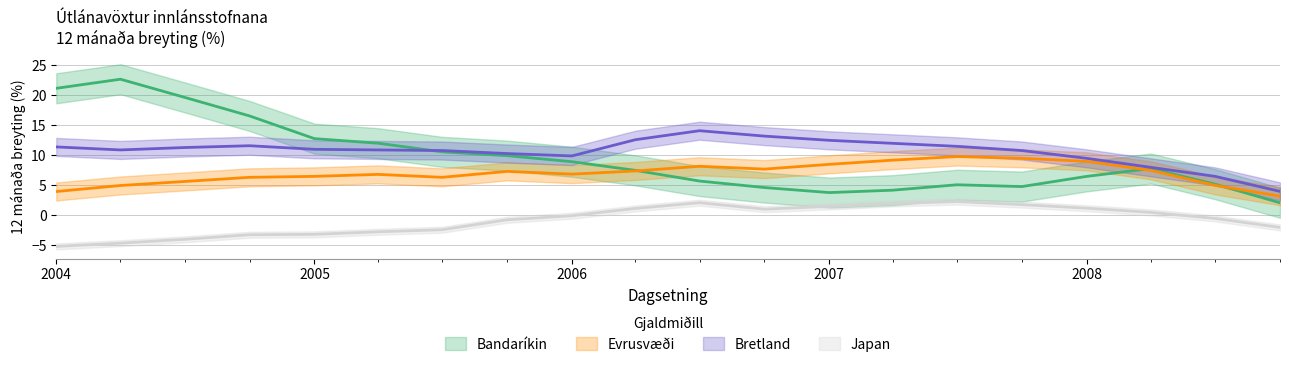

How many positive values does the Japan series have?

9